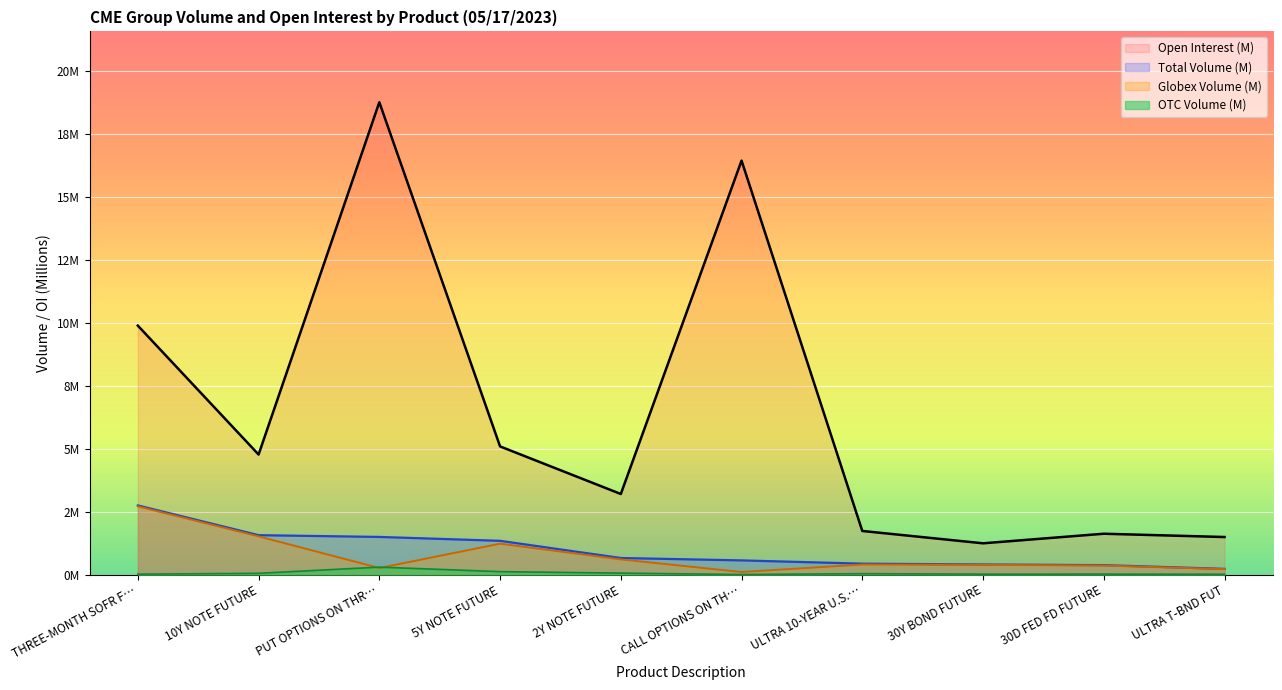

What is the average value of the Open Interest series?

6.4